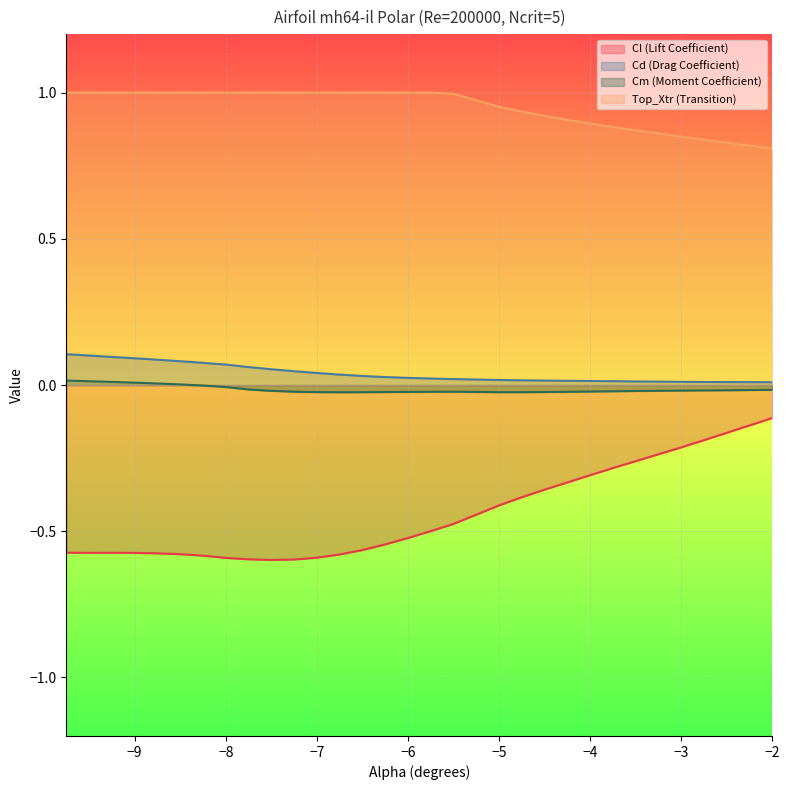

What are all the series names shown in the legend?

Cl (Lift Coefficient), Cd (Drag Coefficient), Cm (Moment Coefficient), Top_Xtr (Transition)